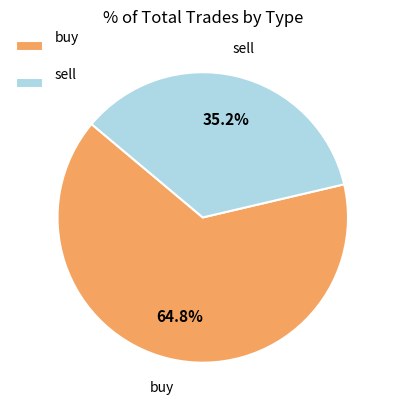

Count the number of slices in the pie.

2